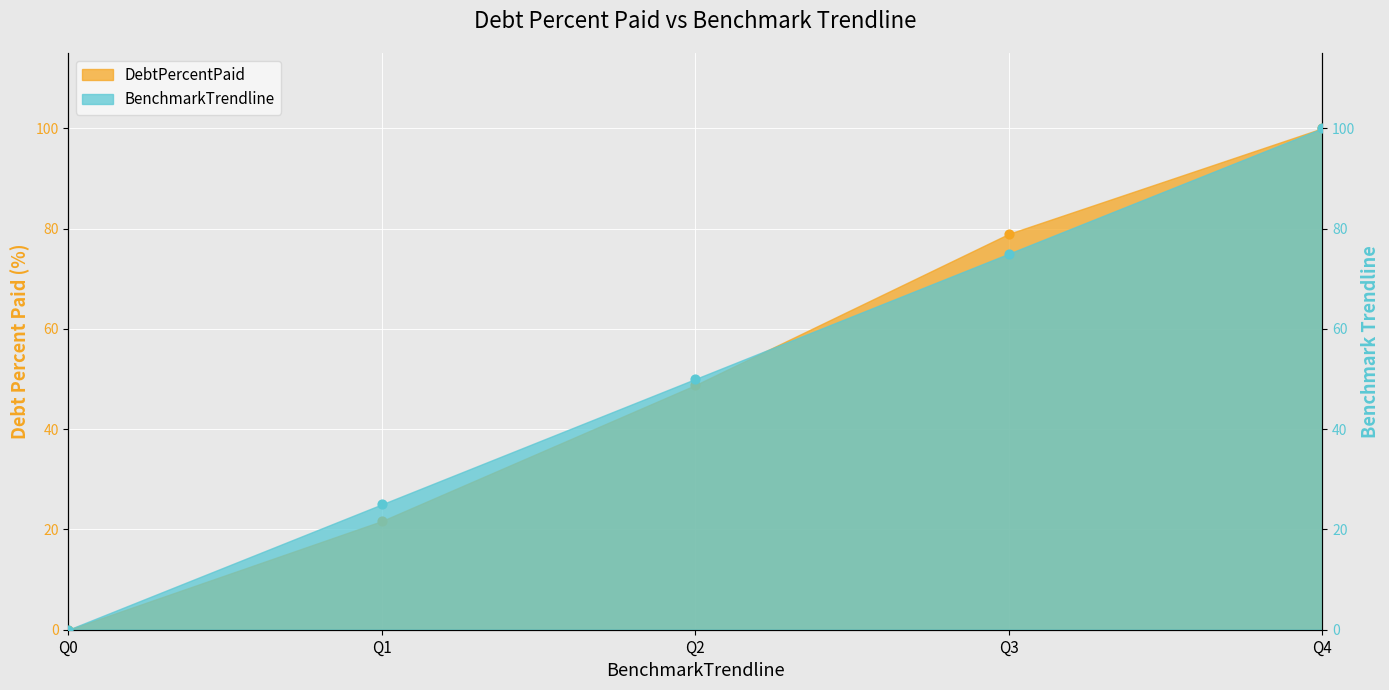

What is the total value across all series at Q3?

153.9